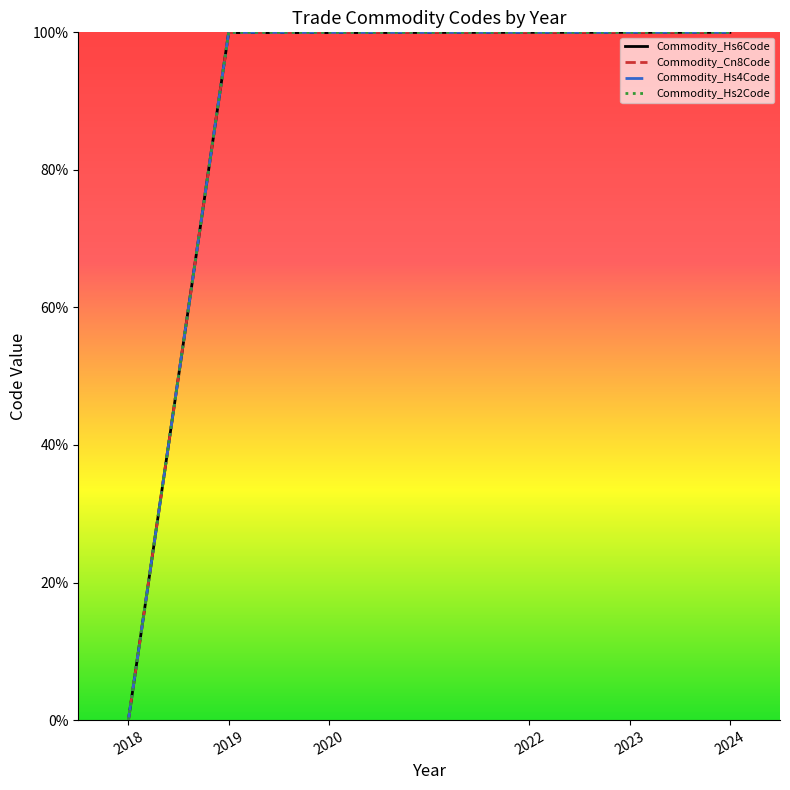

How many positive values does the Commodity_Hs6Code series have?

14